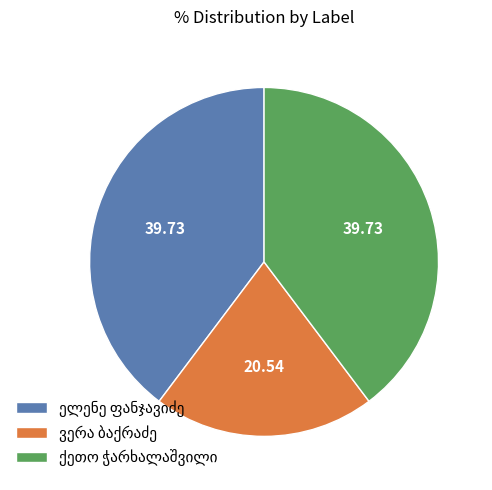

Is there a majority slice in this chart?

No